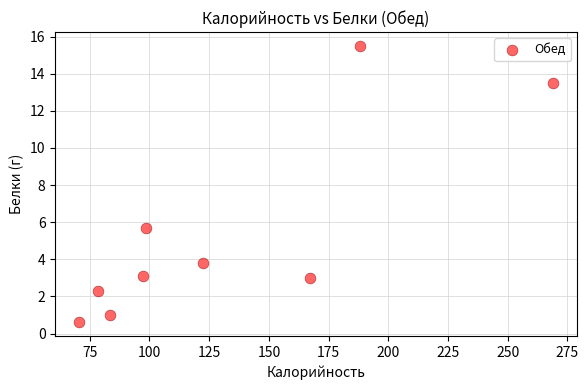

What Y value in the scatter plot is closest to 8?

5.7